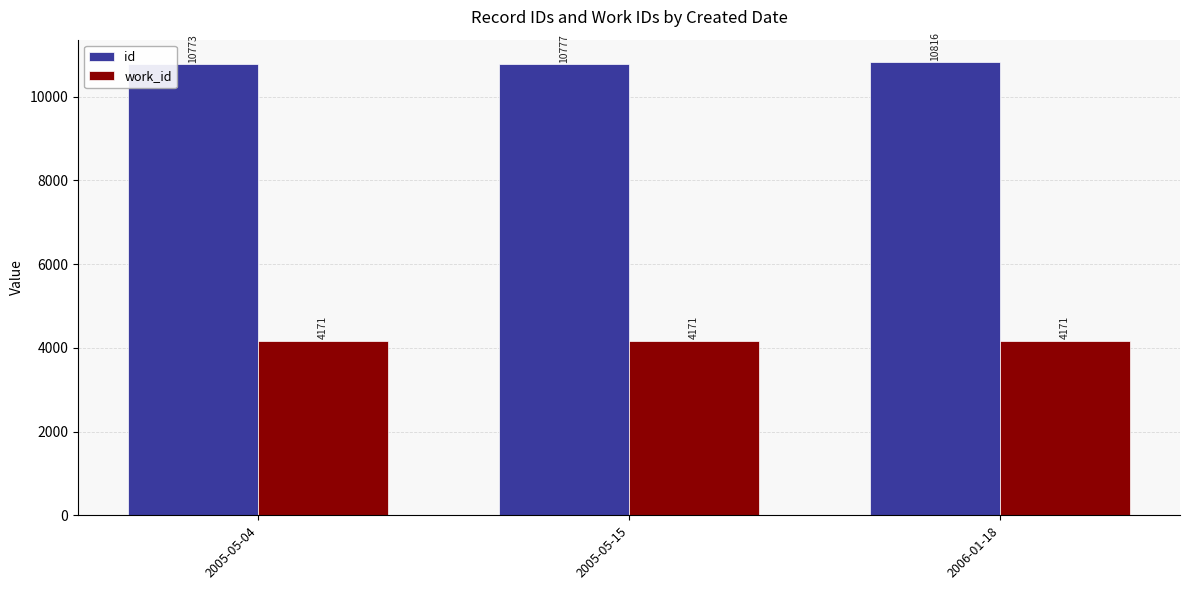

List the labels in order of id value, smallest first.

2005-05-04, 2005-05-15, 2006-01-18